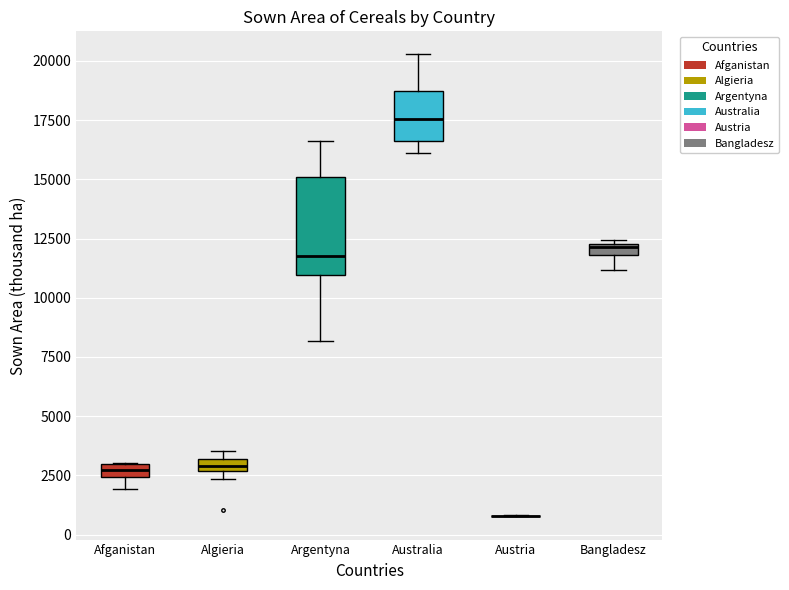

Which box is the tallest, from its lower edge to its upper edge?

Argentyna